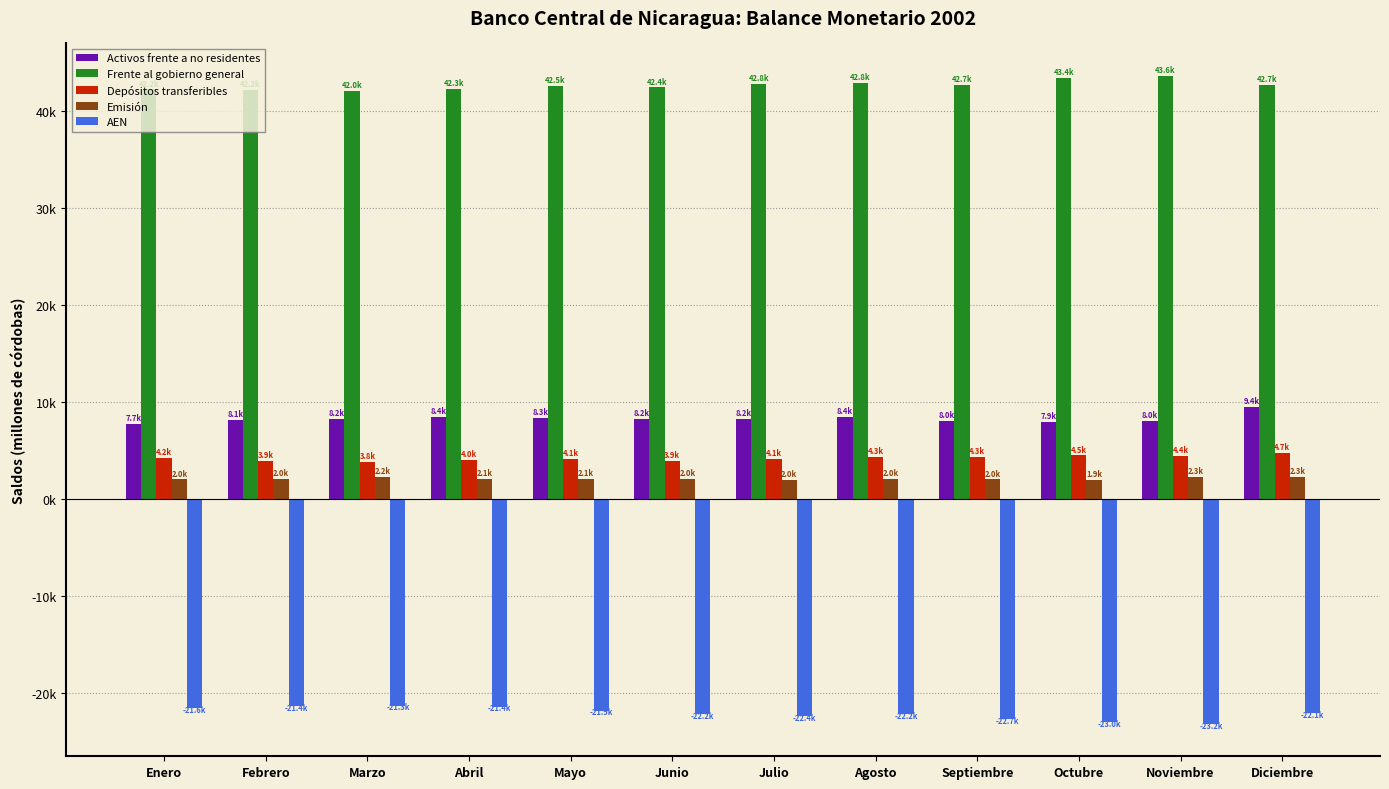

What is the label of the 11th bar from the left?

Noviembre